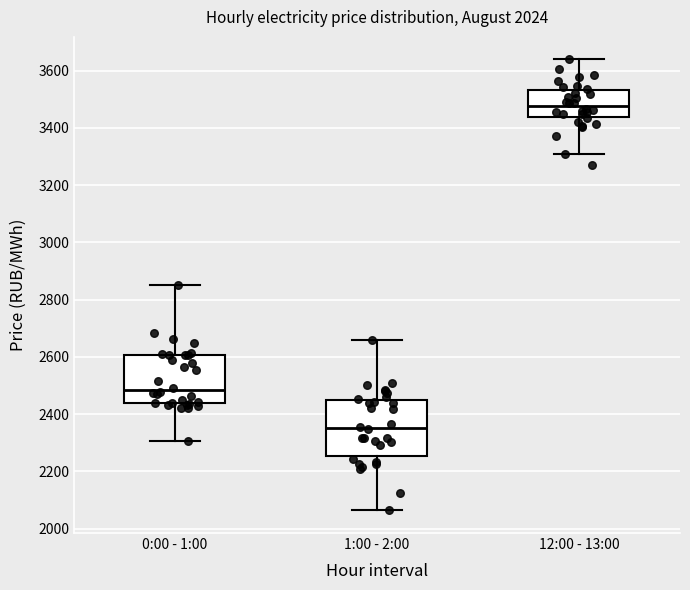

Which box's median line is the highest?

12:00 - 13:00